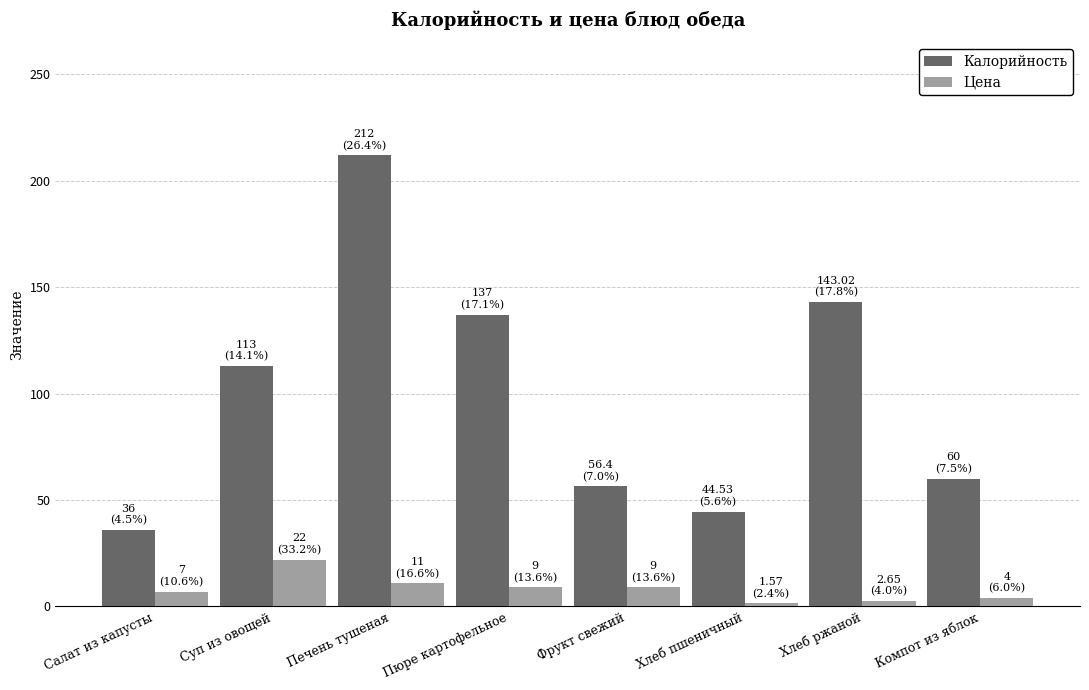

At Пюре картофельное, list the series in order from smallest to largest.

Цена, Калорийность